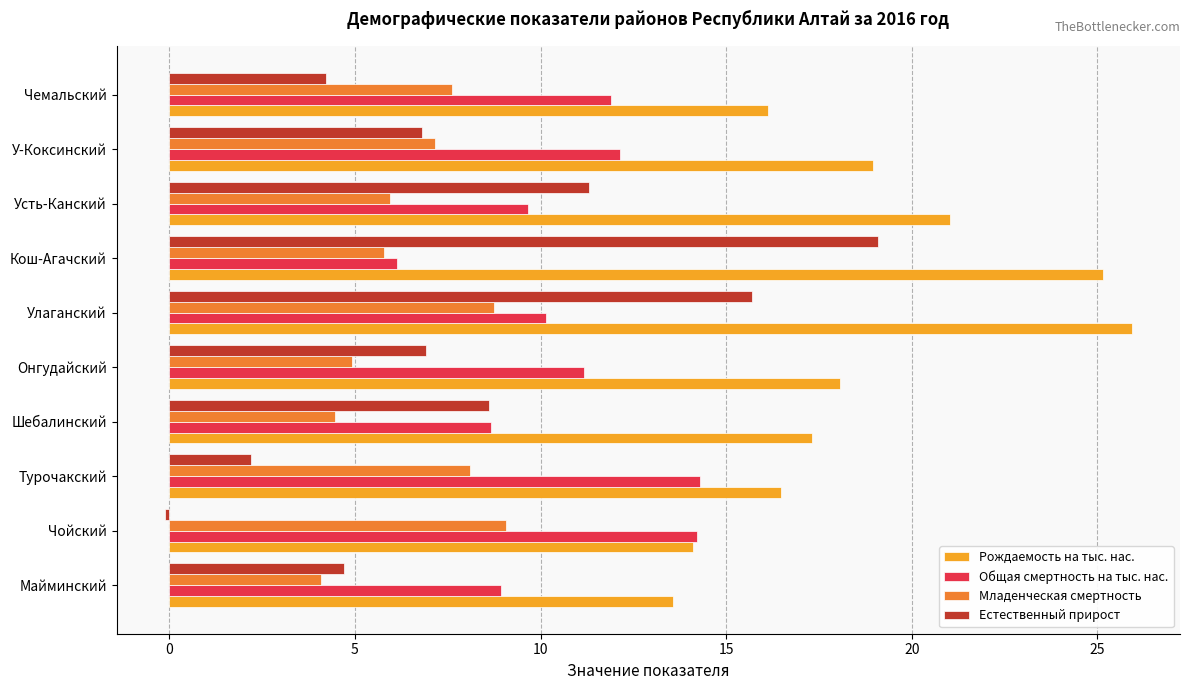

What is the difference between the highest and lowest values at Улаганский?

17.2